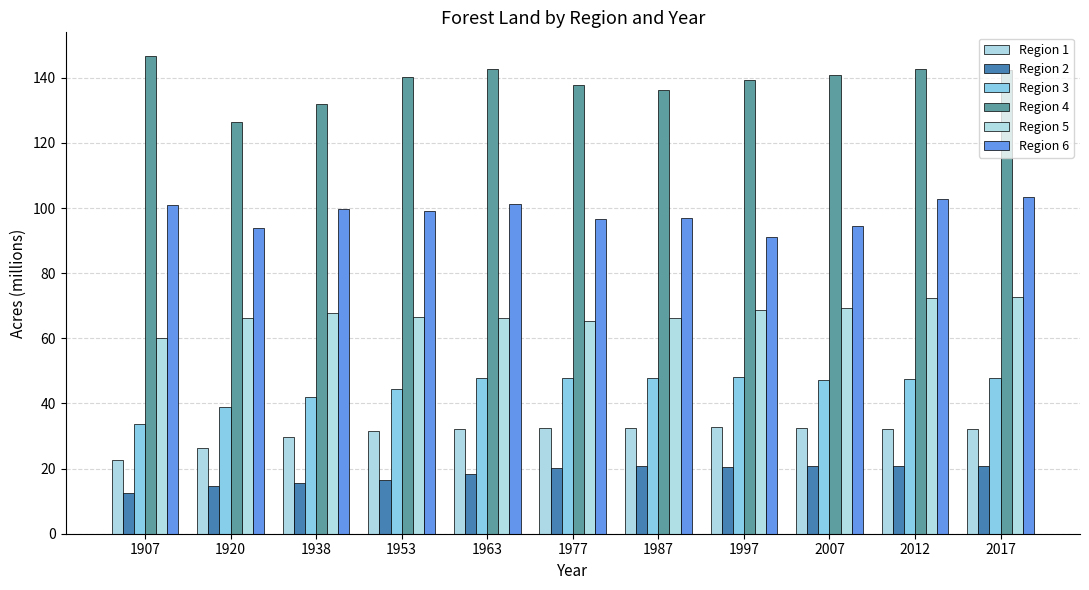

Is the value of Region 3 at 1920 greater than the value of Region 5 at 1997?

No